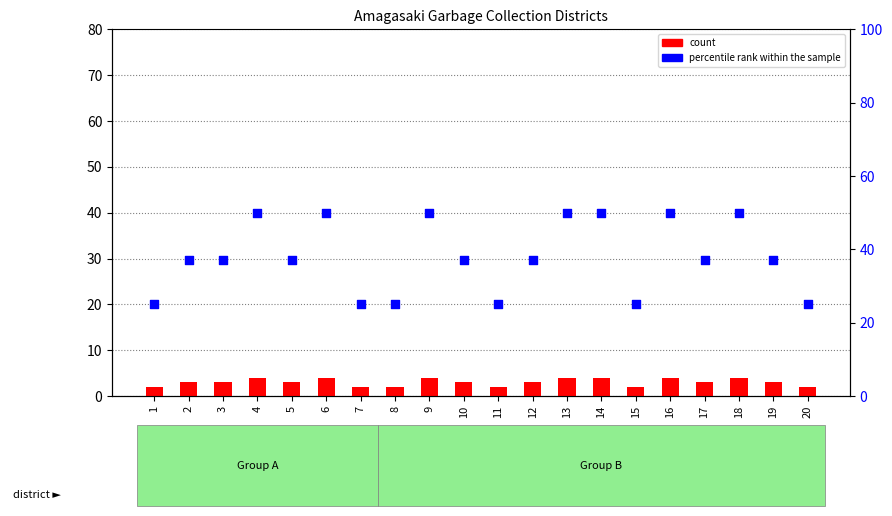

Which series has the largest Y range (max minus min)?

percentile rank within the sample